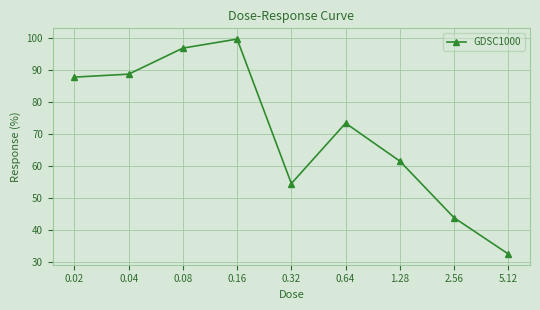

Rank the categories by value from highest to lowest.

0.16, 0.08, 0.04, 0.02, 0.64, 1.28, 0.32, 2.56, 5.12